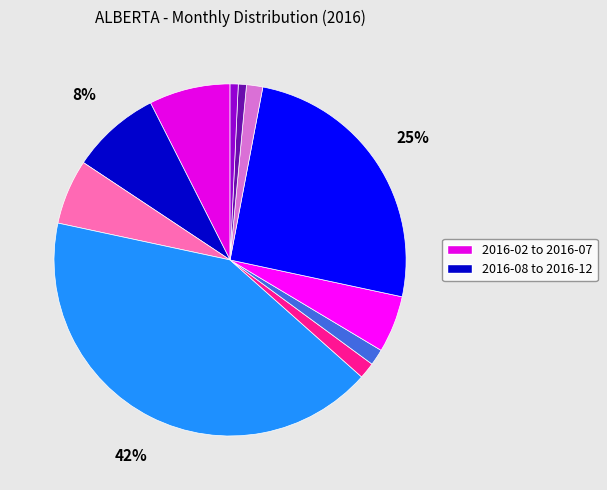

How many slices are in this pie chart?

11